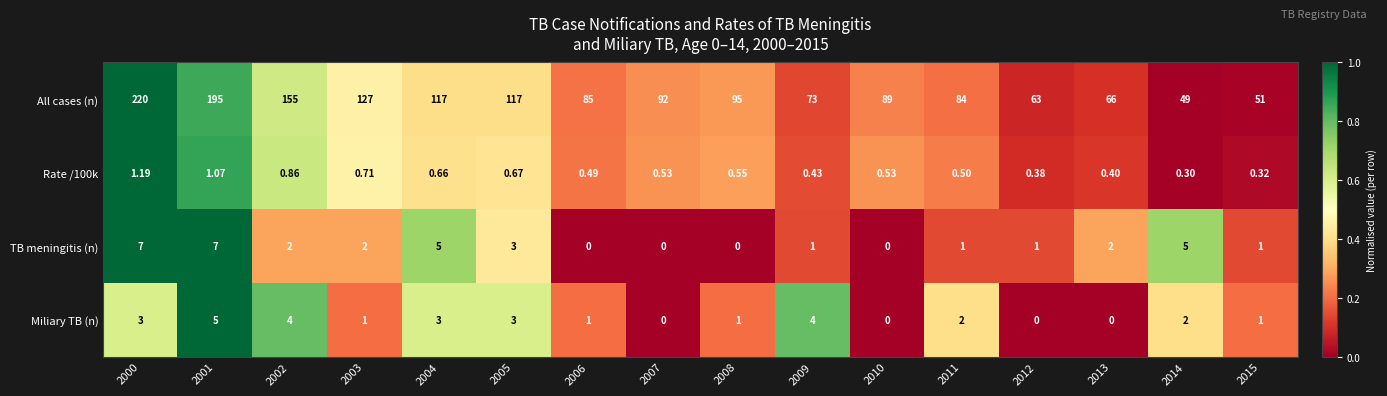

Rank the series by their maximum value, from highest to lowest.

All cases (n), TB meningitis (n), Miliary TB (n), Rate /100k